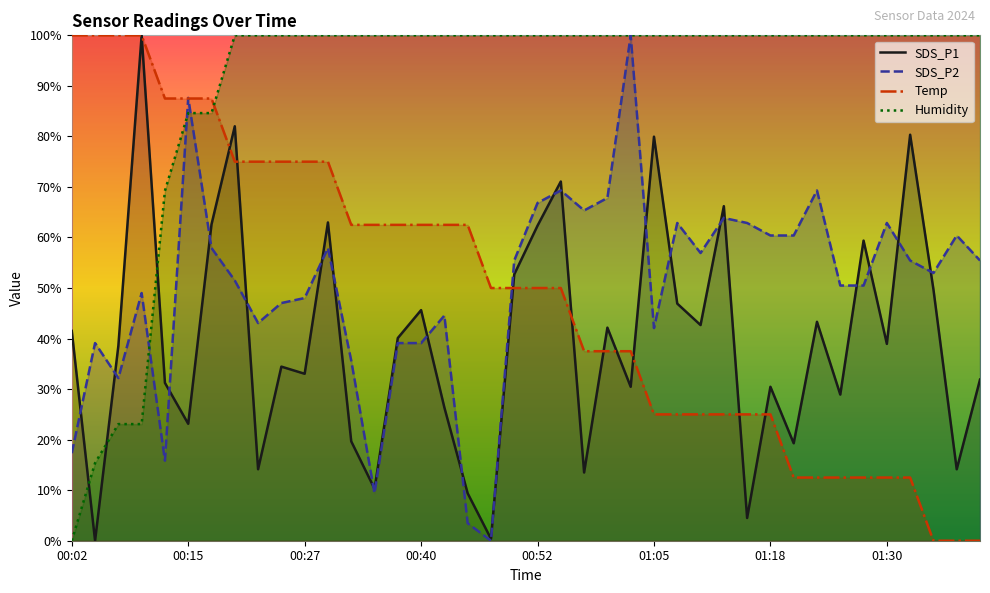

How many values in the SDS_P2 series exceed 55?

20